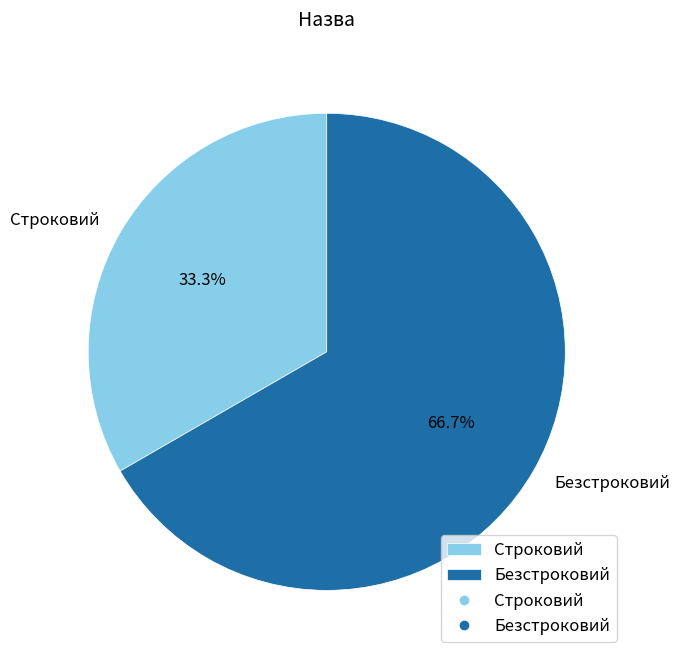

Is Безстроковий the majority of the pie?

Yes